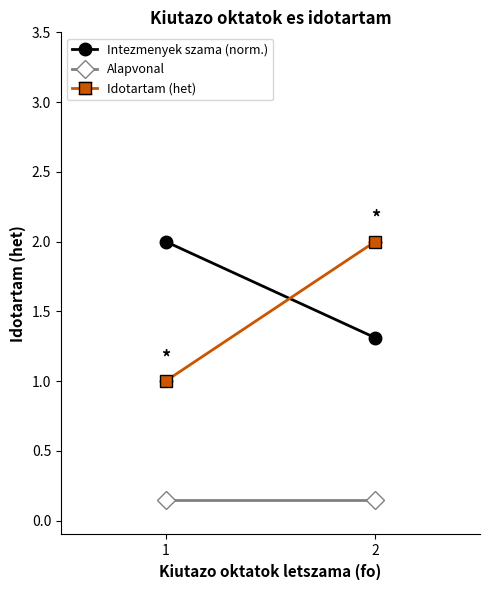

Which series has the largest total across all categories?

Intezmenyek szama (norm.)